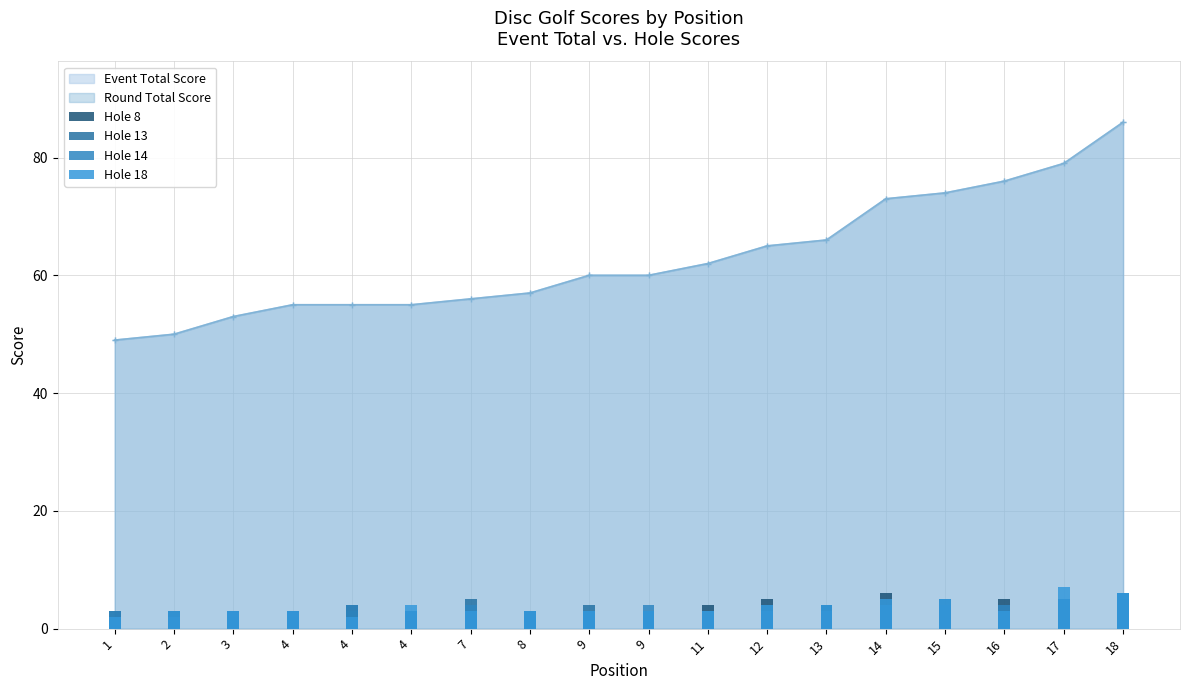

What is the average value of the Hole 14 series?

4